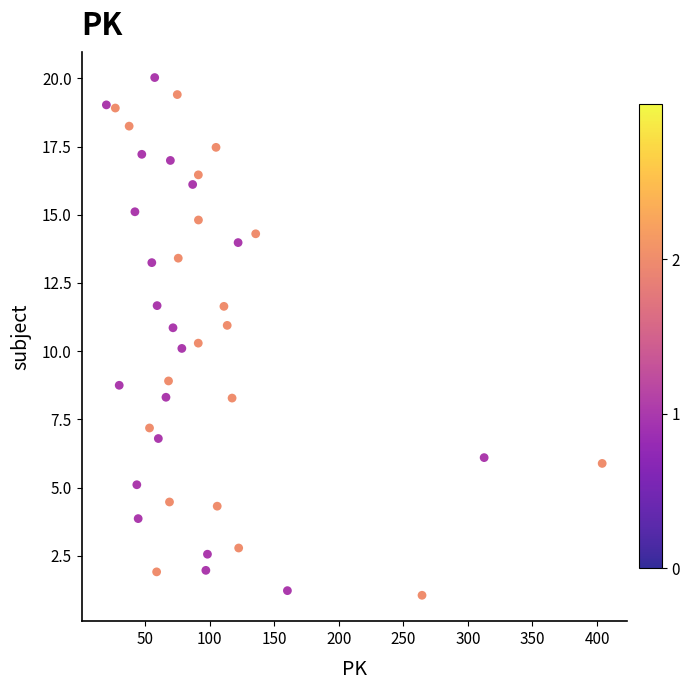

What is the range of Y values (max minus min)?

19.0